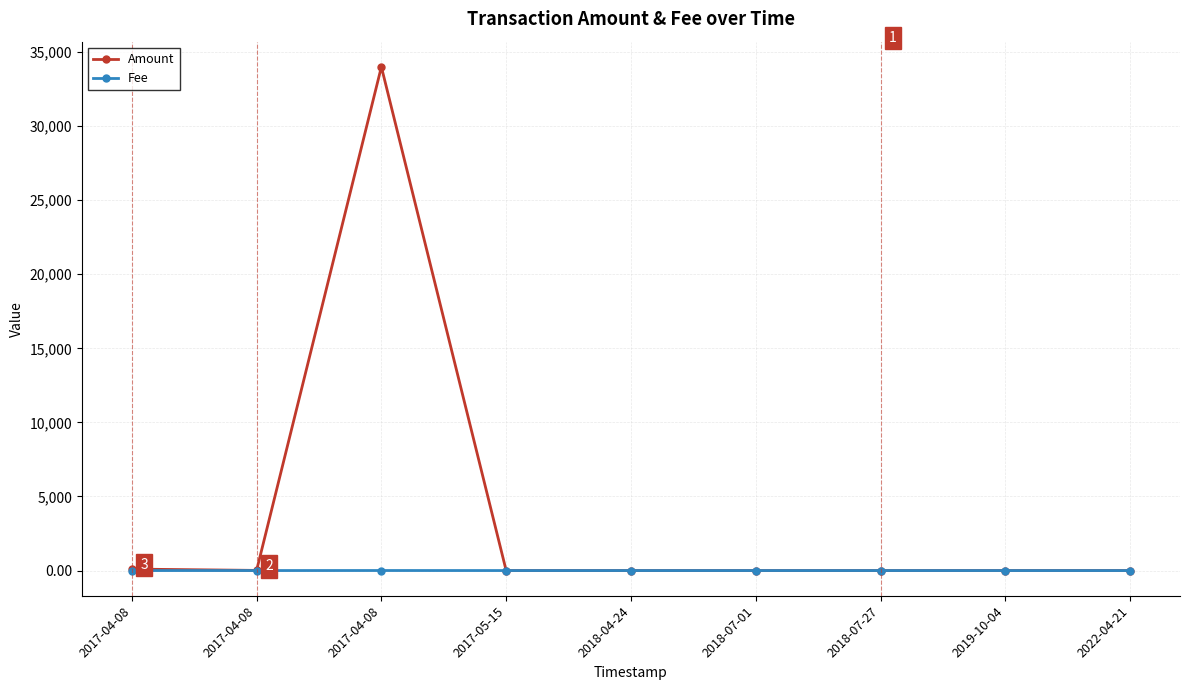

Is this an area chart (filled region under the line)?

No